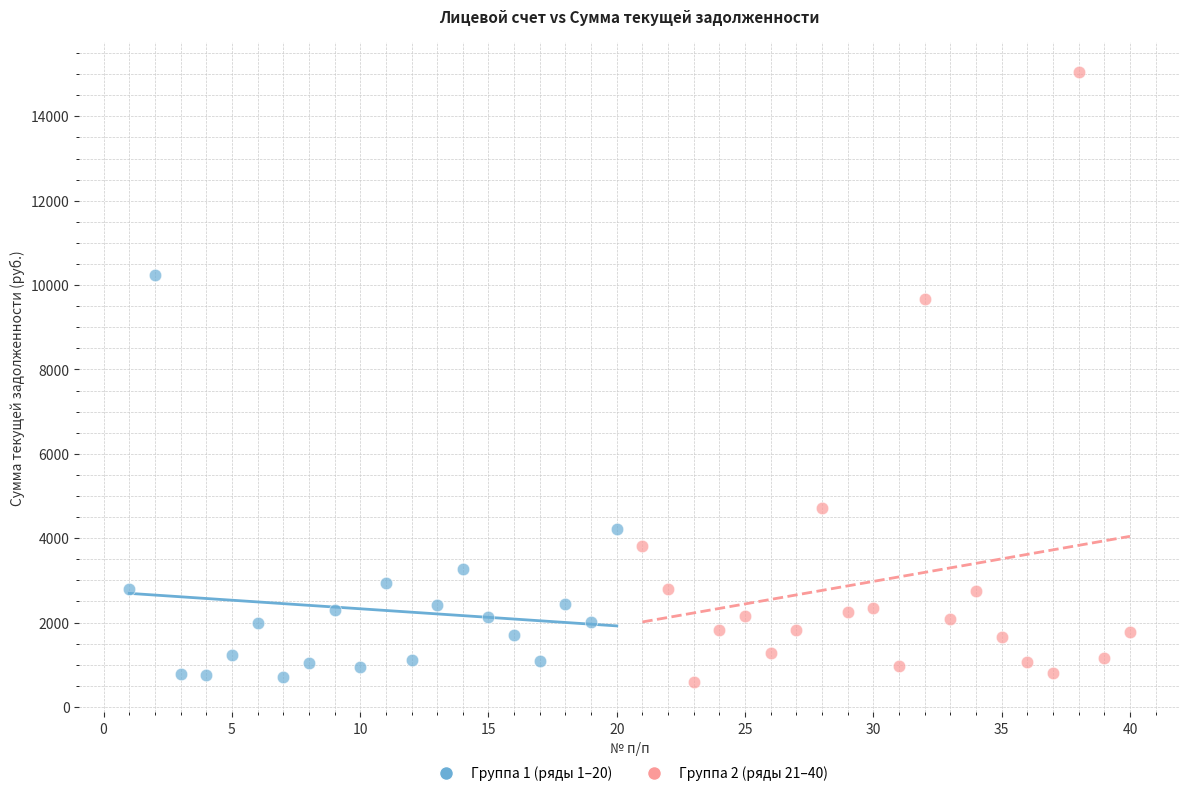

Which series reaches the maximum Y coordinate?

Группа 2 (ряды 21–40)